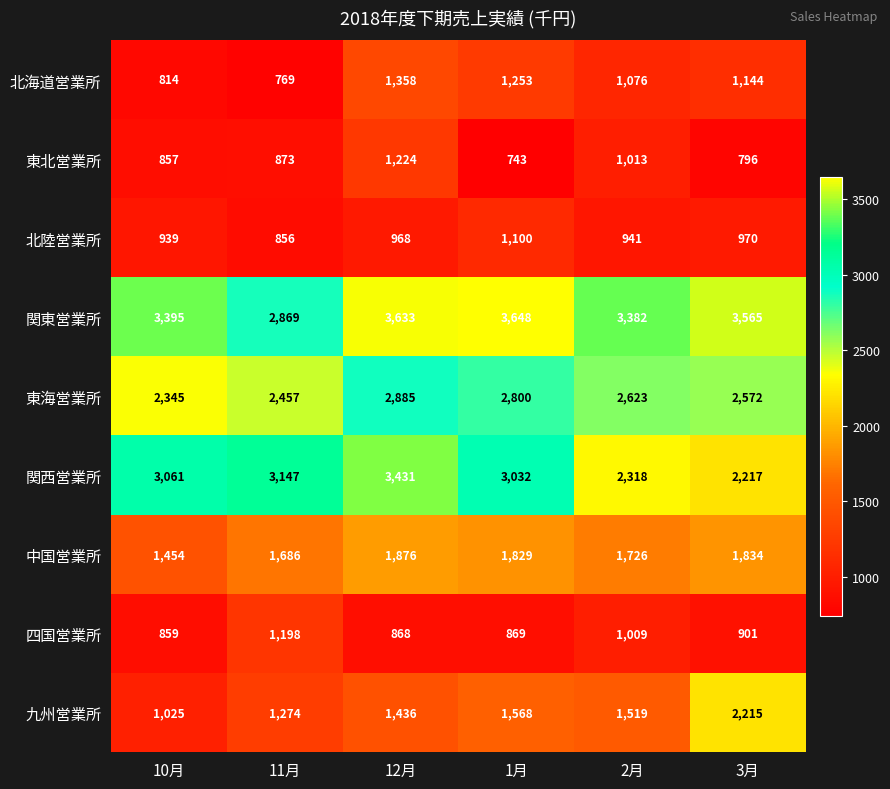

What is the total value across all series at 2月?

15607